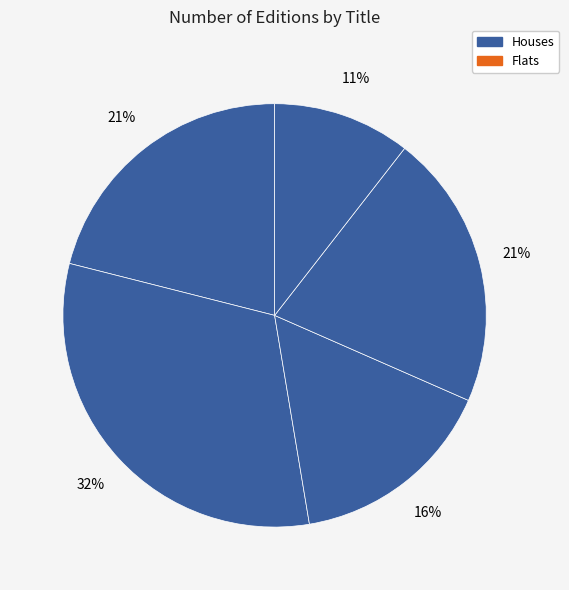

Rank the categories by value from highest to lowest.

Hatchet, Mrs. Frisby and the Rats of Nimh, Dogsong, Doll Bones, House of Dies Drear